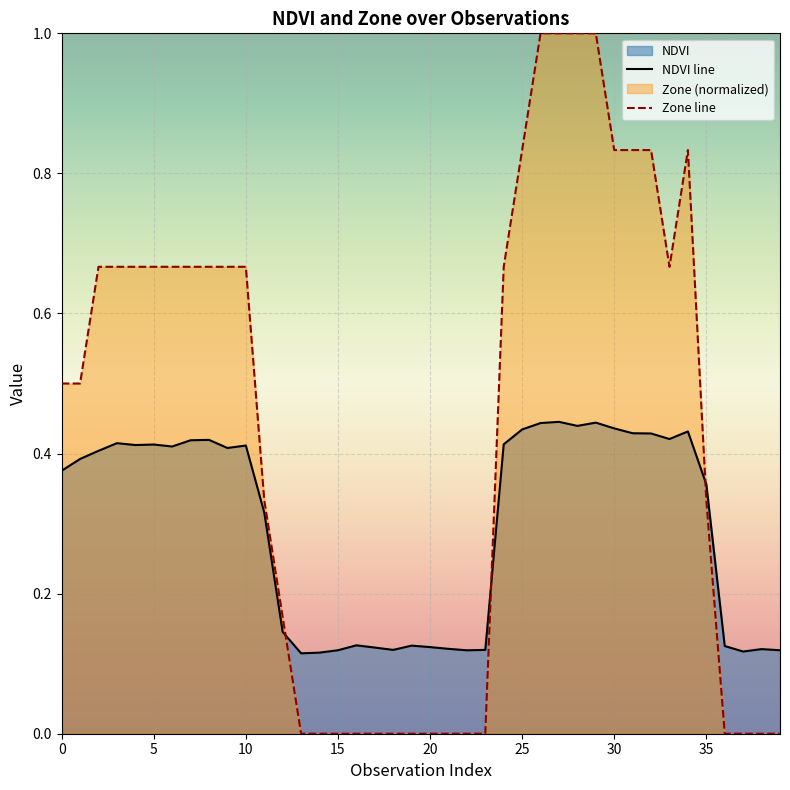

How many lines are shown in the chart?

2